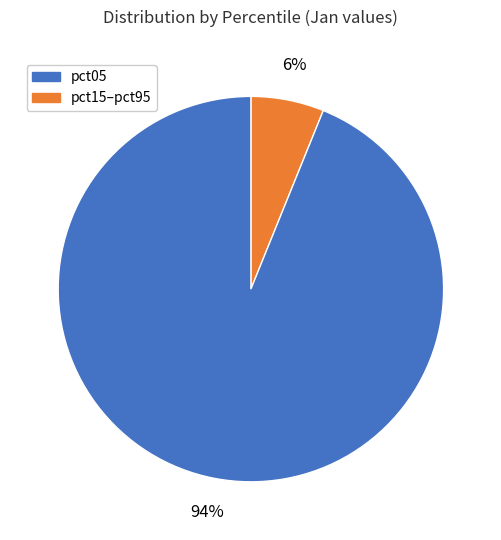

What is the smallest slice in the pie chart?

pct05